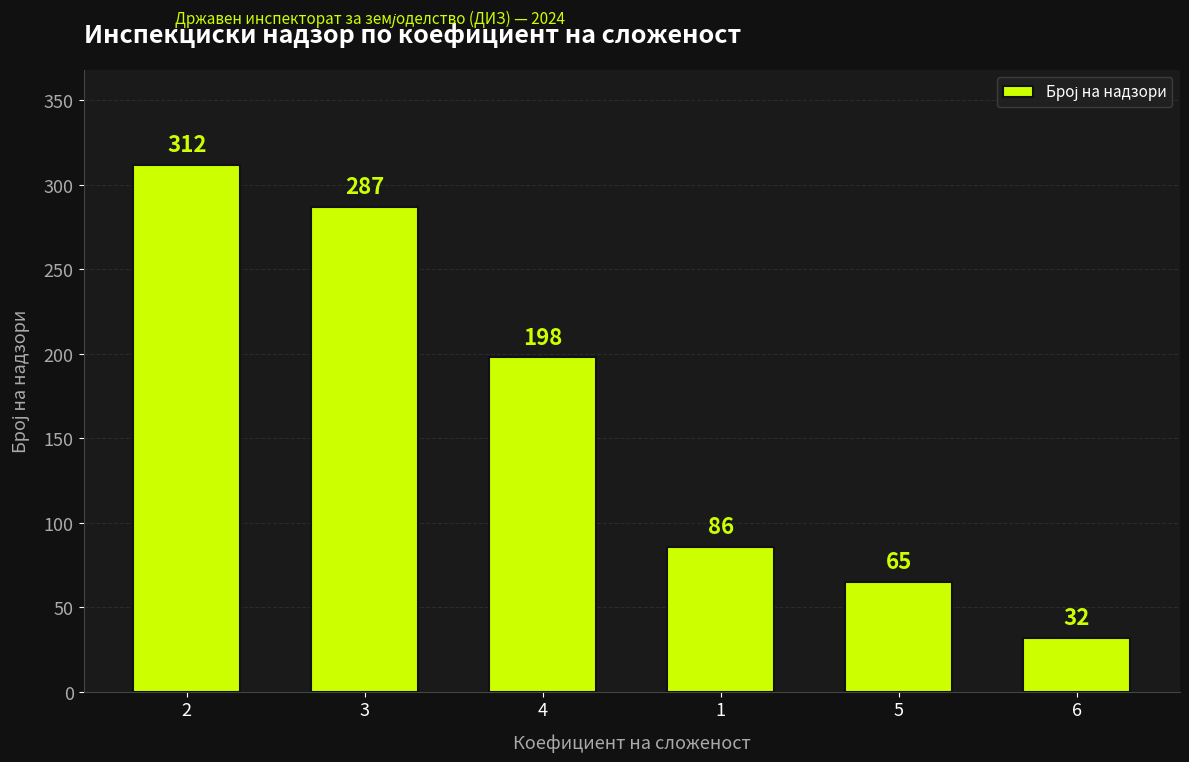

What is the sum of the values at 1 and 3?

373